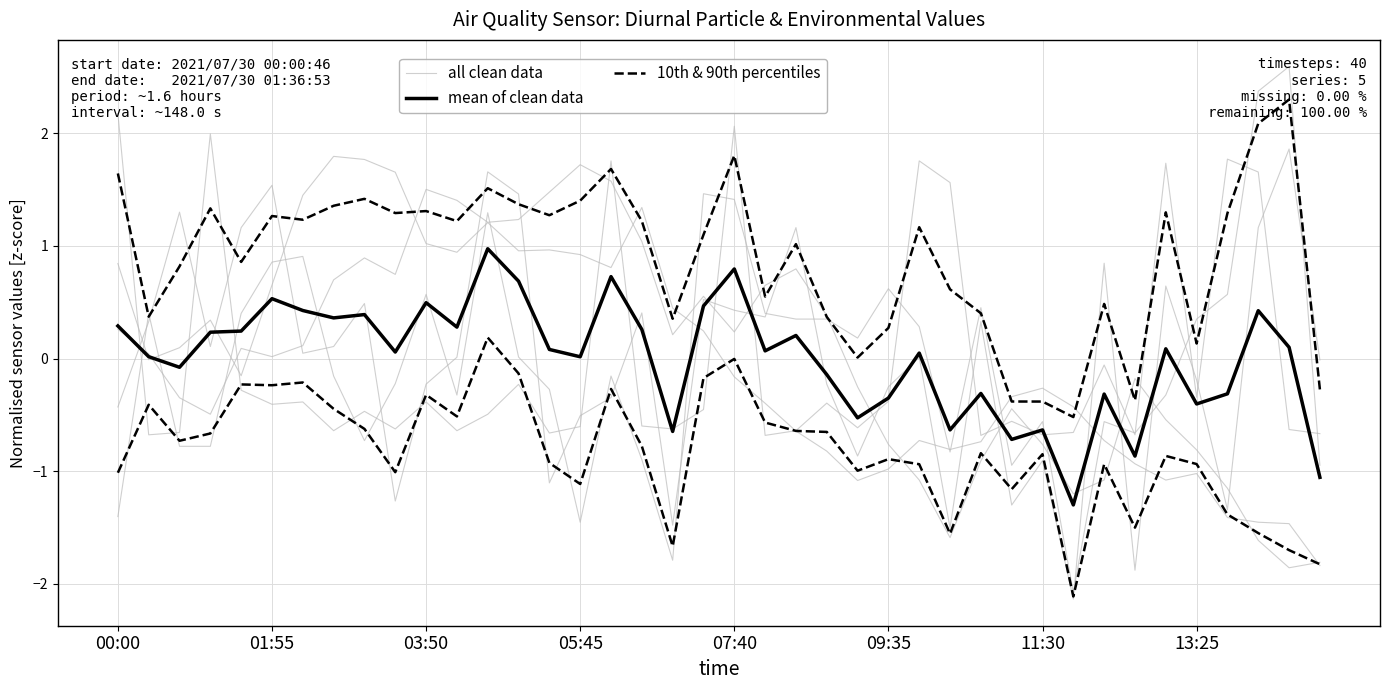

At which label does mean of clean data first exceed 0?

00:00